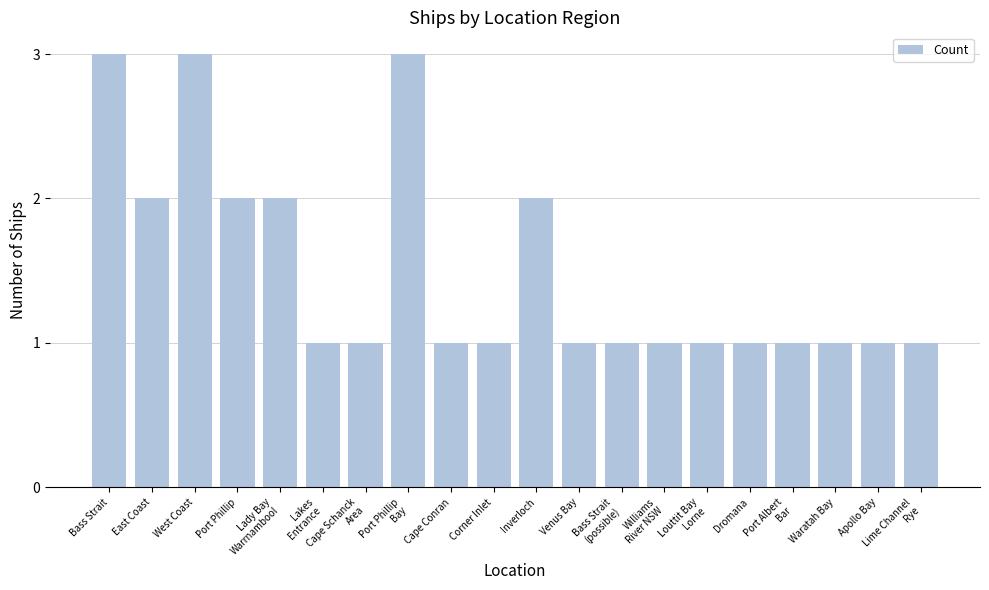

Between Louttit Bay
Lorne and Inverloch, which is larger?

Inverloch